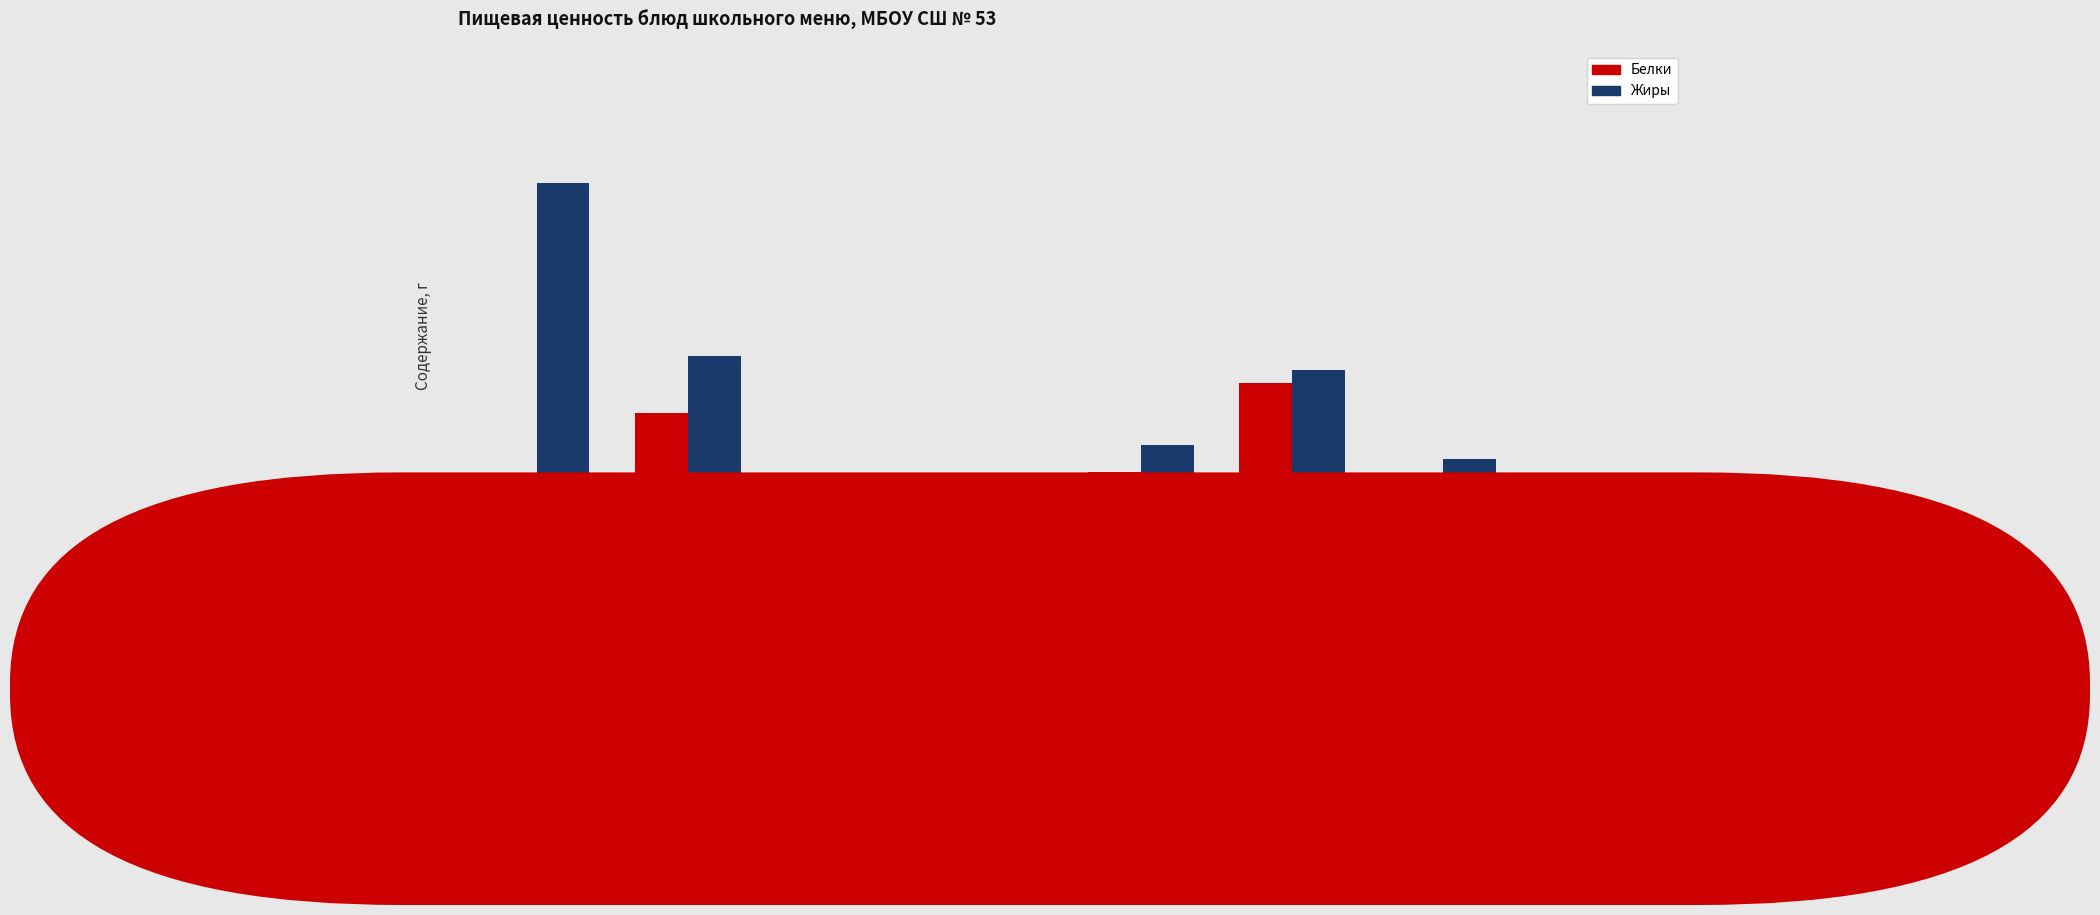

Reading left to right, extract all data points from this chart.

Белки: Каша
на молоке=4.2	Сыр
порционно=7.0	Хлеб
пшеничный=1.6	Какао
с молоком=4.1	Суп с макар.=5.0	Биточки
куриные=8.0	Рис отварной=3.7	Чай с
сахаром=0.1
Жиры: Каша
на молоке=14.7	Сыр
порционно=8.8	Хлеб
пшеничный=0.2	Какао
с молоком=3.5	Суп с макар.=5.9	Биточки
куриные=8.4	Рис отварной=5.4	Чай с
сахаром=0.0